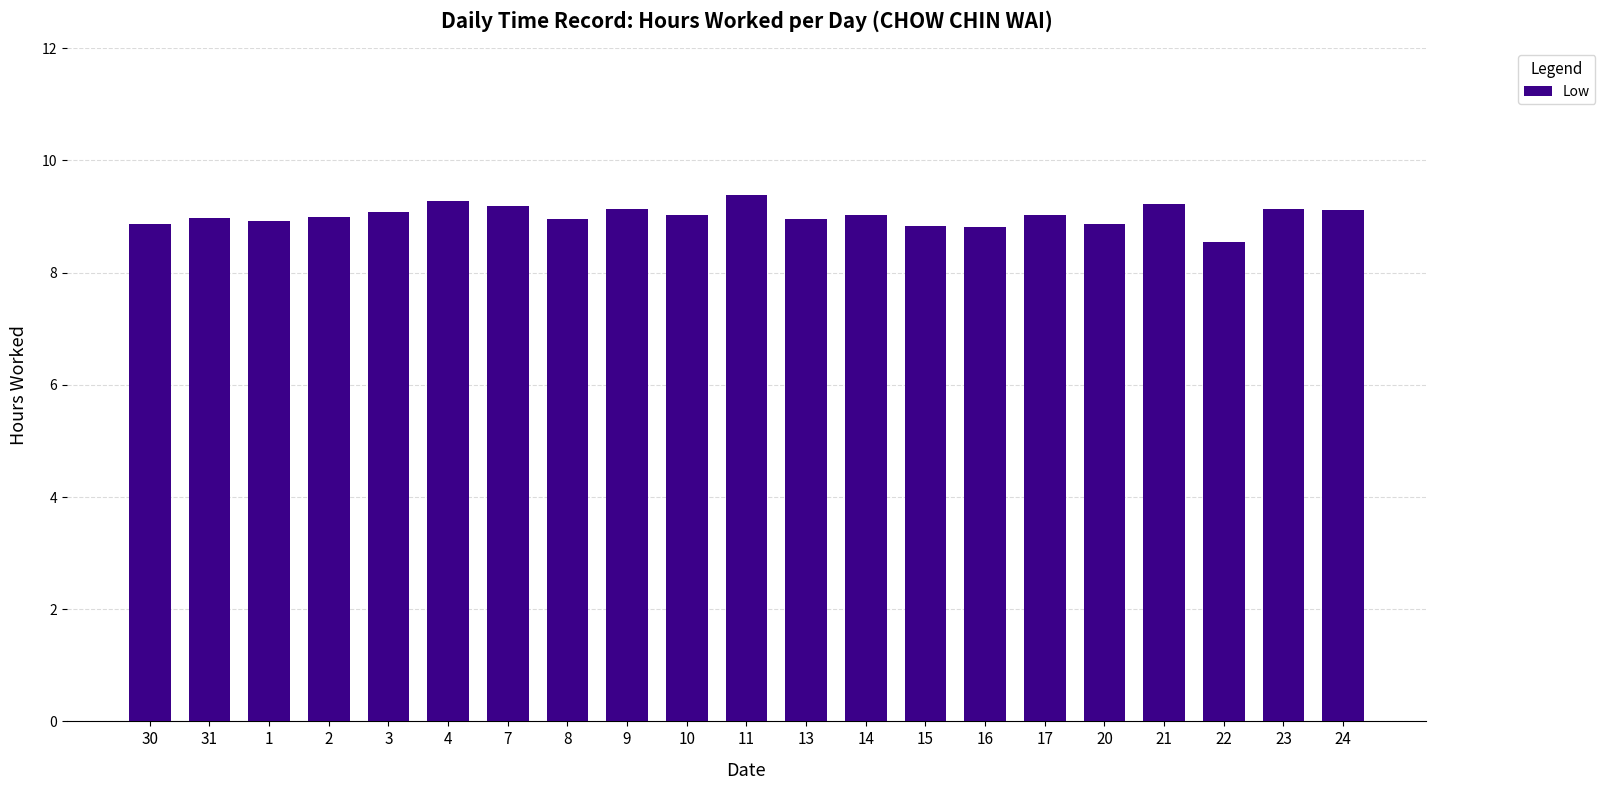

At which label is the value closest to 8?

22